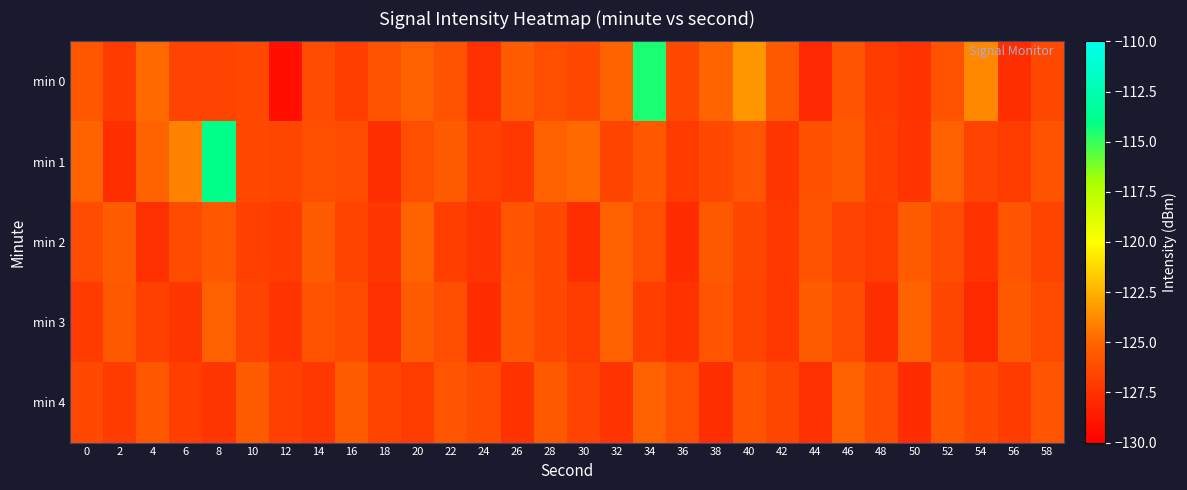

Which has a higher value, 48 or 56?

48